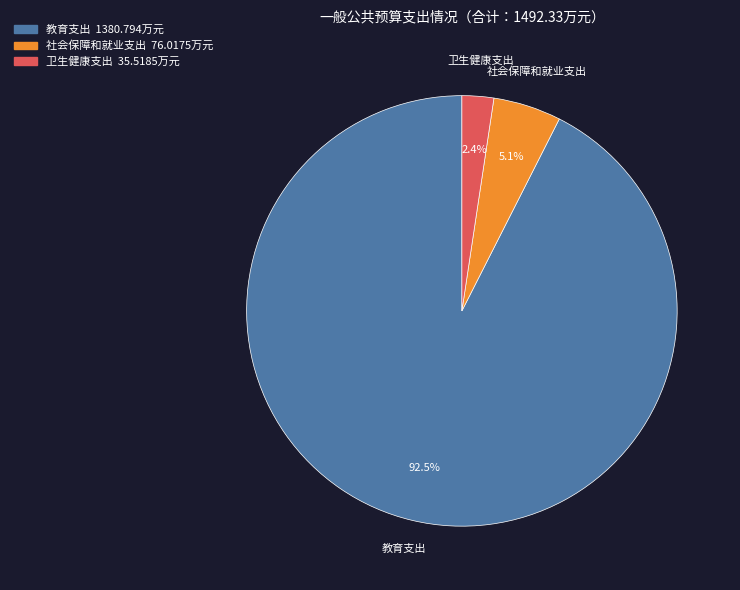

Which has a higher value, 社会保障和就业支出 or 卫生健康支出?

社会保障和就业支出